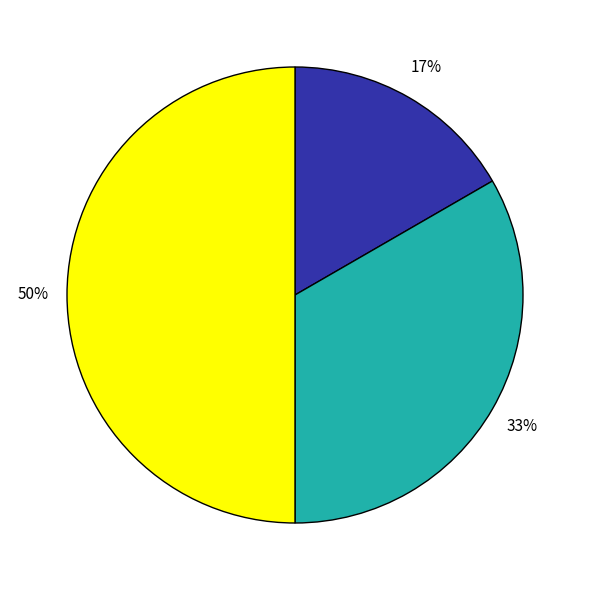

To the nearest percent, what is the difference between the largest and smallest slice percentages?

33%